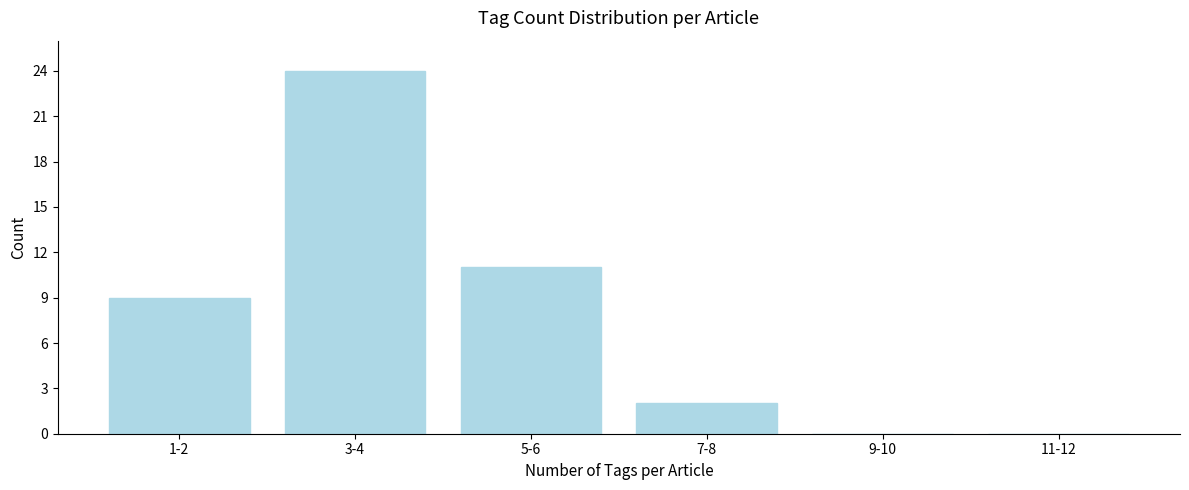

Reading right to left, what are all the values shown in this chart?

11-12=0	9-10=0	7-8=2	5-6=11	3-4=24	1-2=9